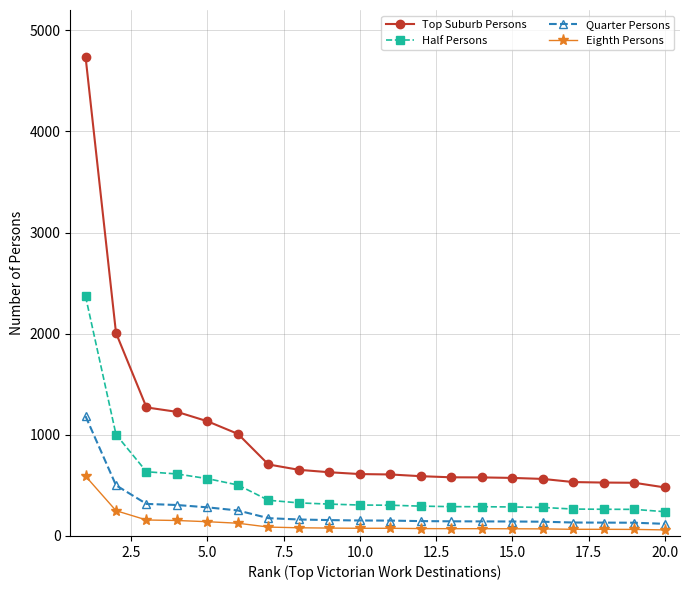

What is the sum of all Half Persons values?

9773